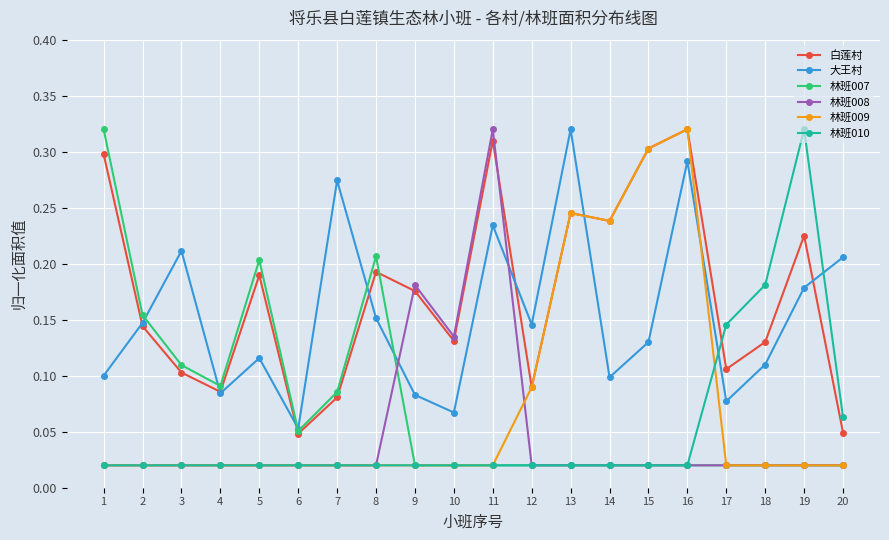

At which label does 林班010 reach its peak?

19